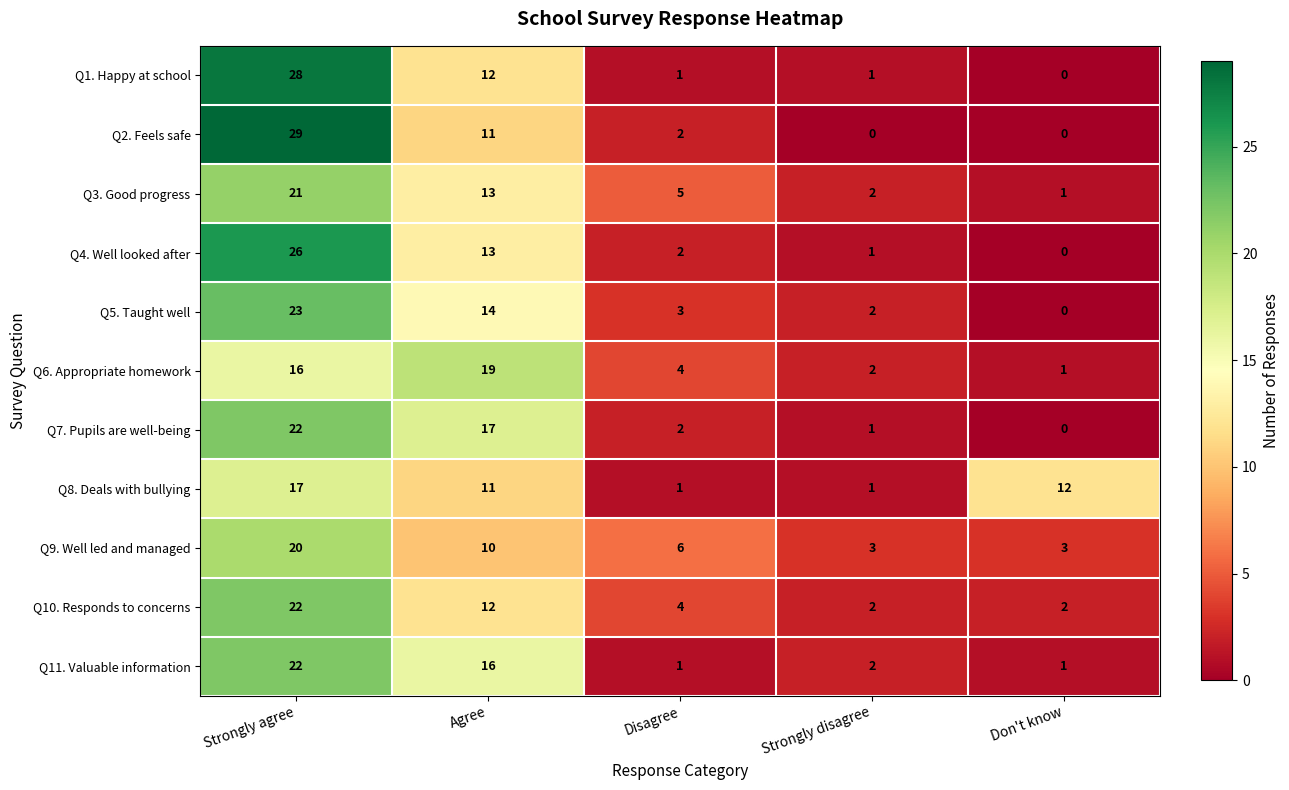

Which series changed the most between Strongly agree and Strongly disagree?

Q2. Feels safe